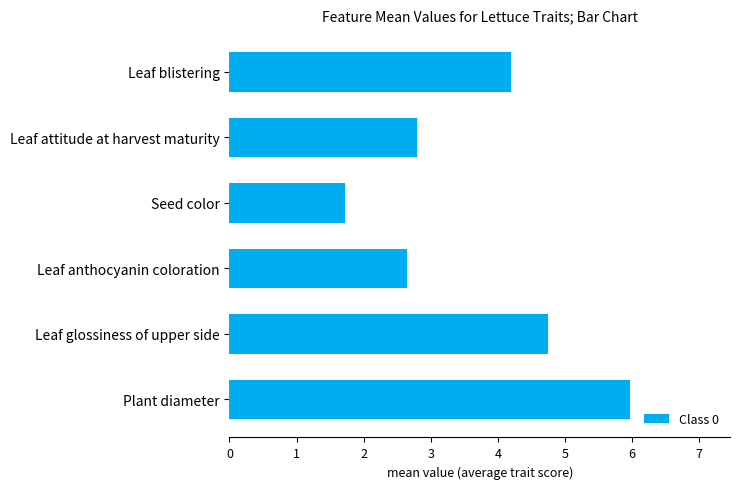

At which label is the value closest to 3?

Leaf attitude at harvest maturity